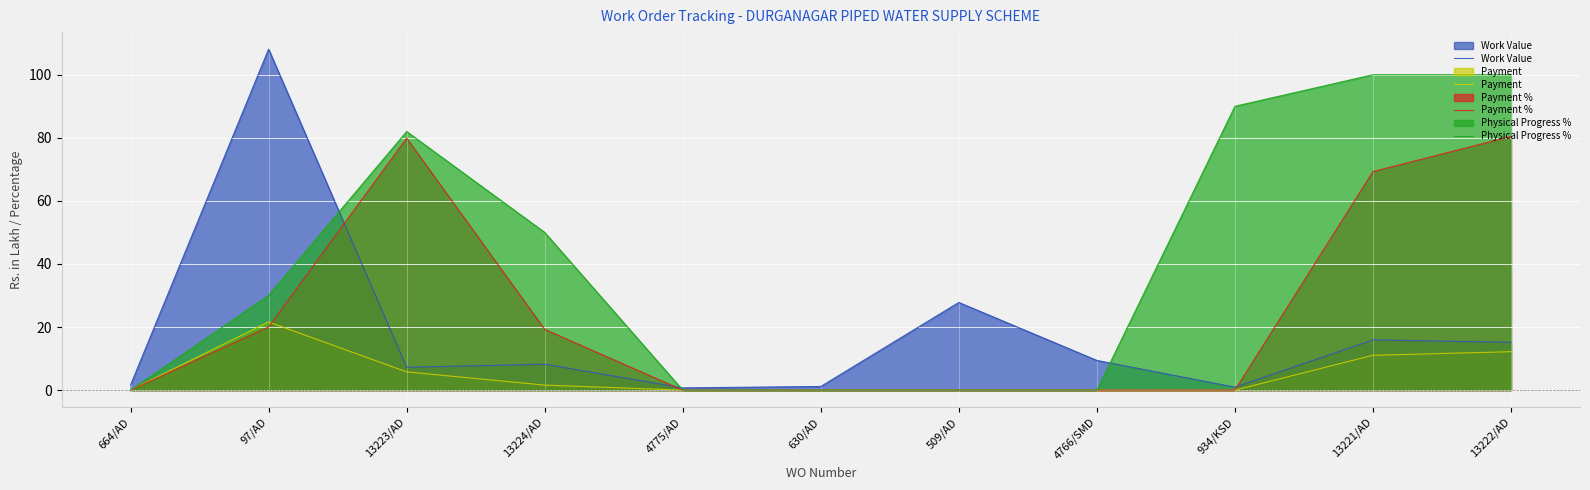

How many values in Payment % are above zero?

5